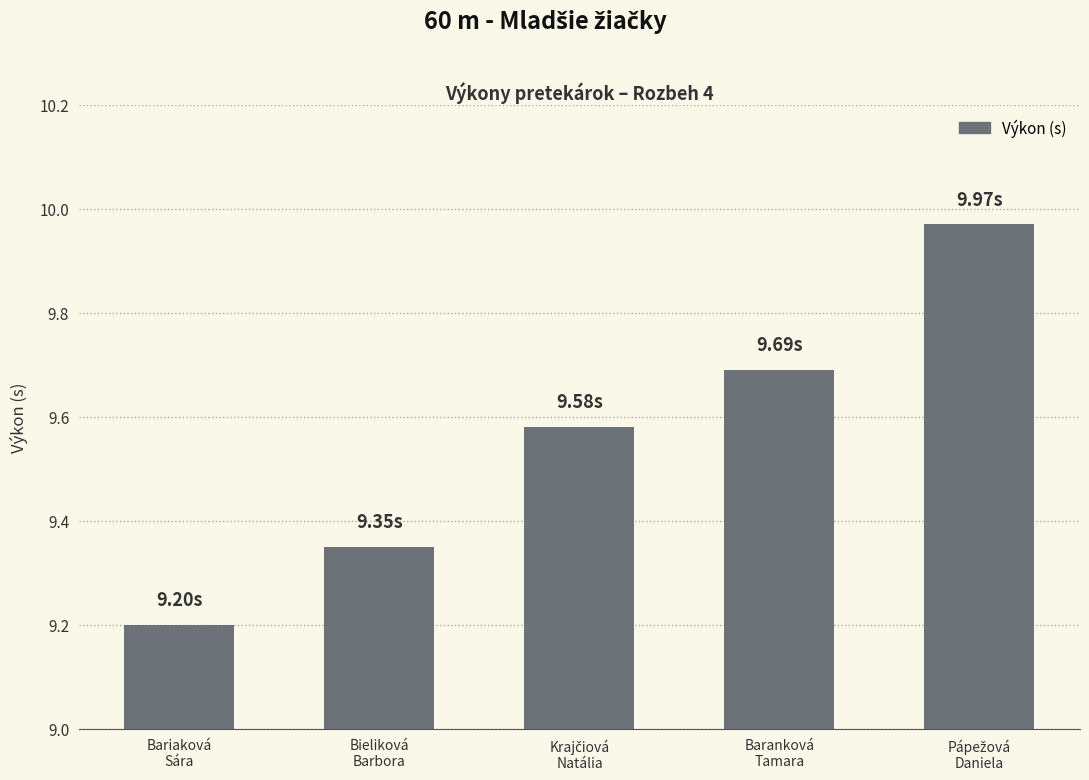

What is the sum of all values?

47.8